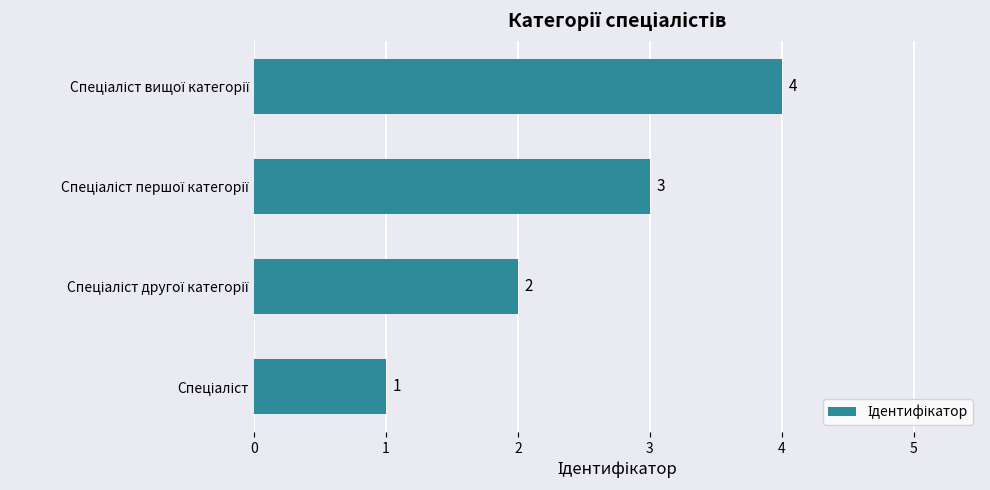

How many values are between 2 and 4?

3